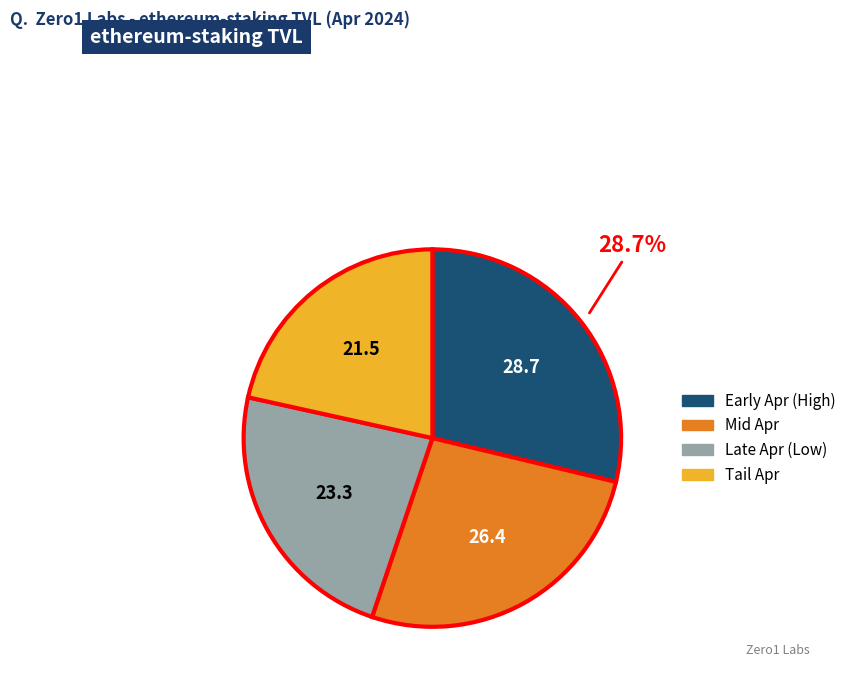

Rank the categories by value from highest to lowest.

Early Apr (High), Mid Apr, Late Apr (Low), Tail Apr